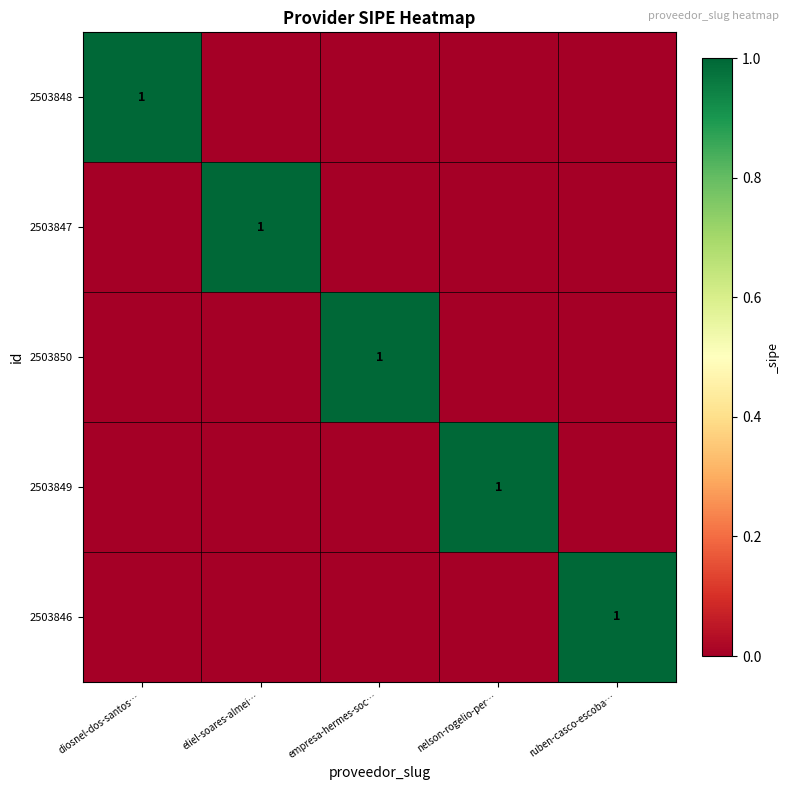

Is it true that 2503847 equals 1 at eliel-soares-almei…?

True